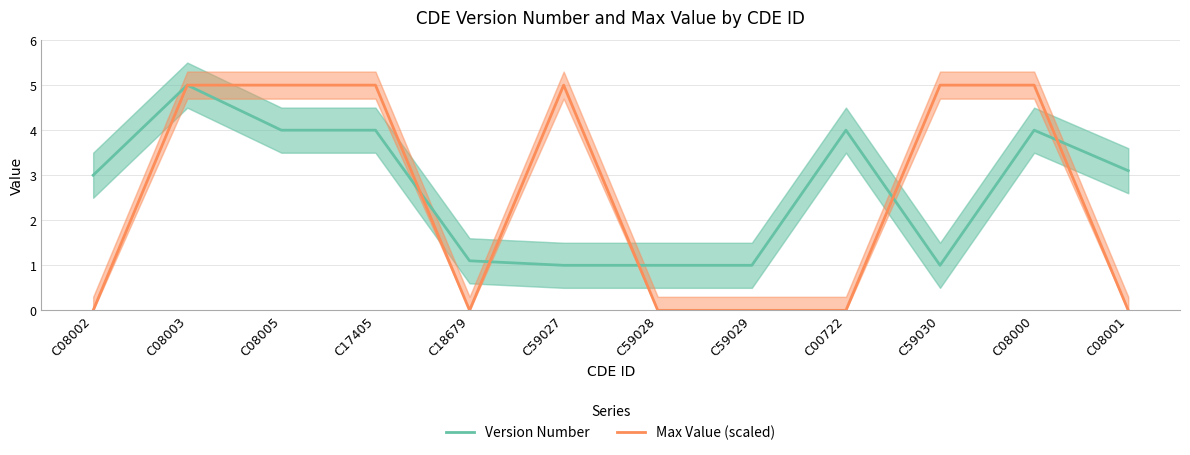

List the series in order of their peak value, highest first.

Version Number, Max Value (scaled)